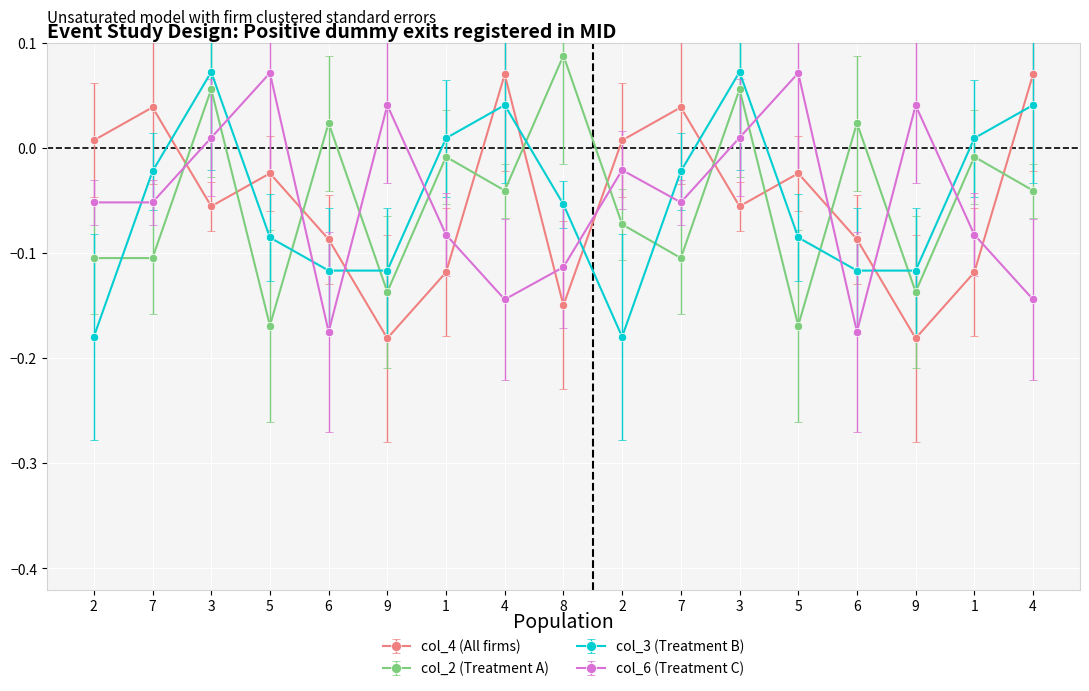

List the series in order of their peak value, lowest first.

col_4, col_6, col_3, col_2